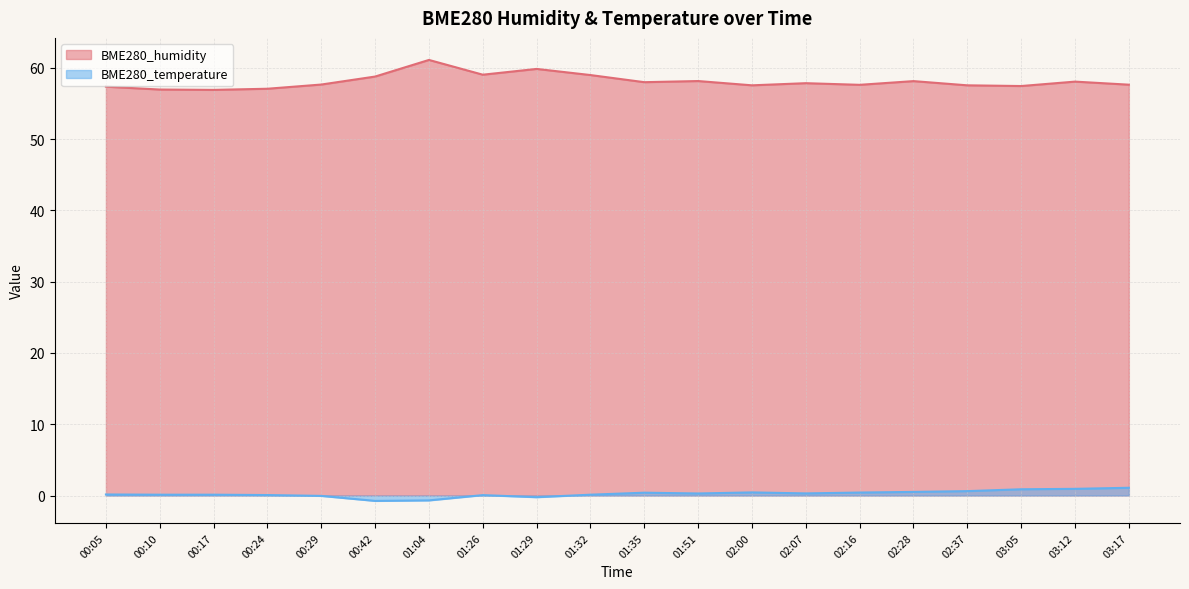

How many categories are shown in the chart?

20